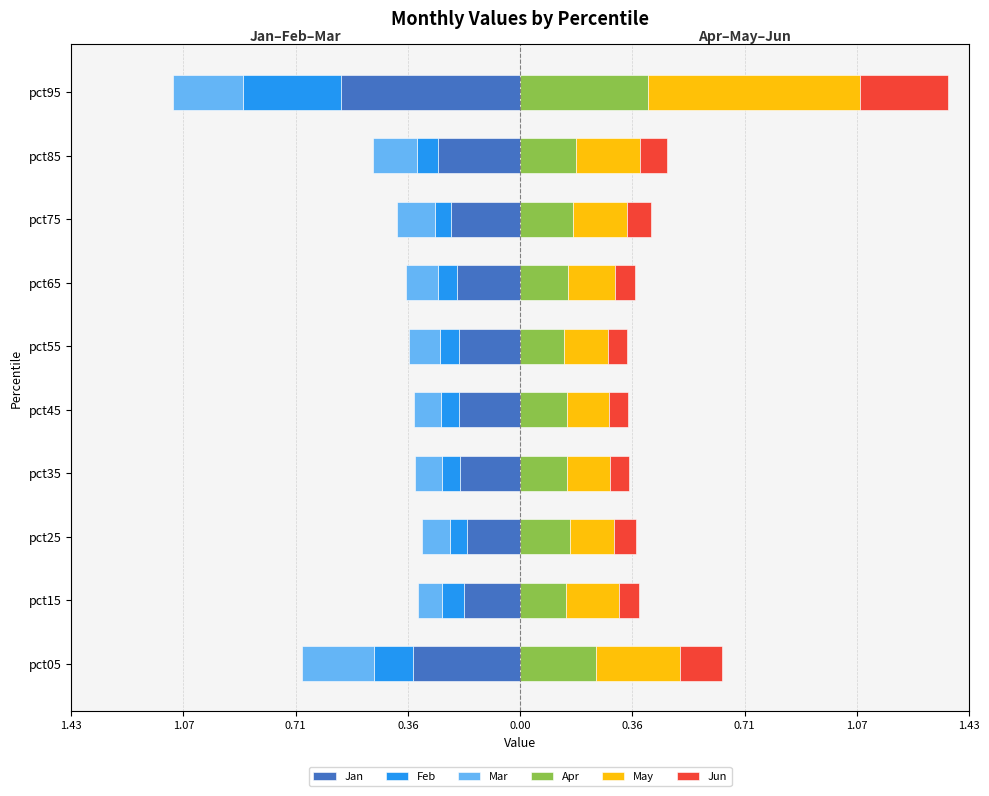

Read the Feb value at pct55.

-0.1